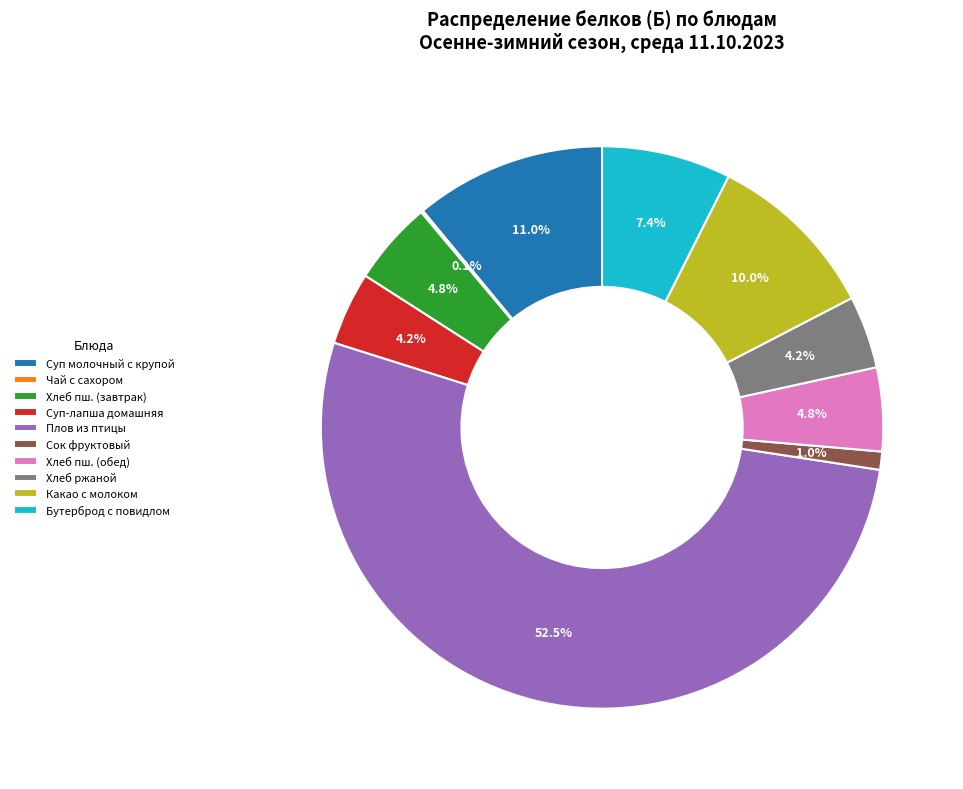

What is the majority slice?

Плов из птицы